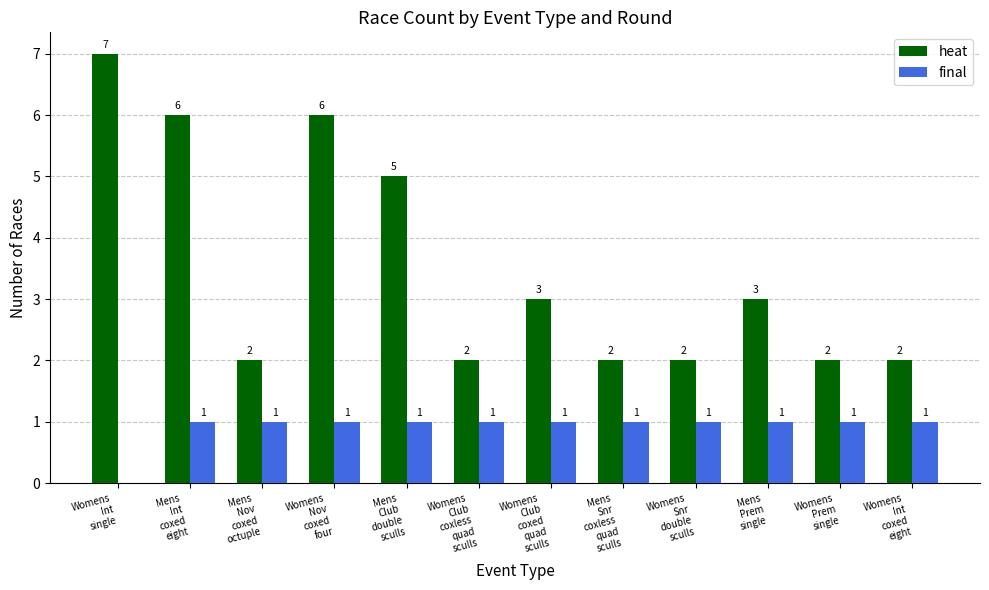

What is the sum of all final values?

11